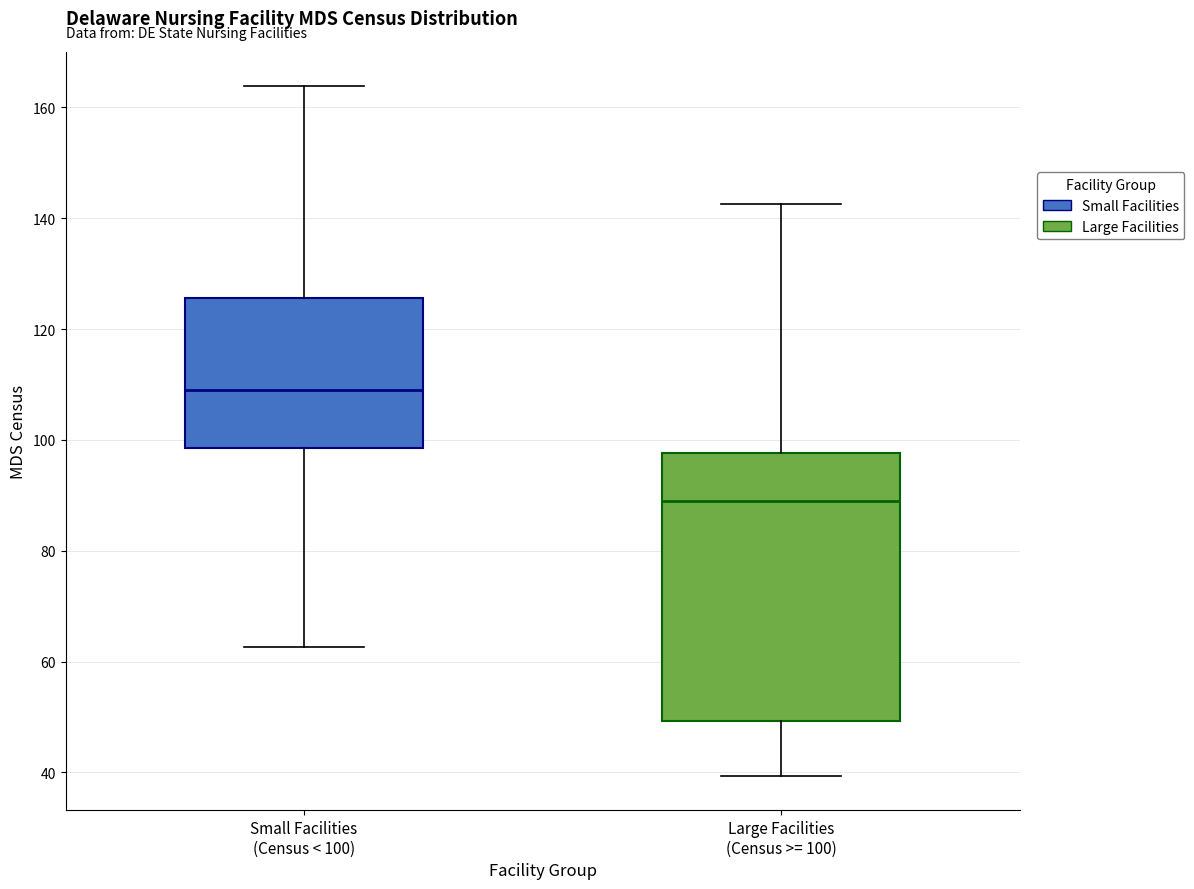

Which box is the tallest, from its lower edge to its upper edge?

Large Facilities (Census >= 100)